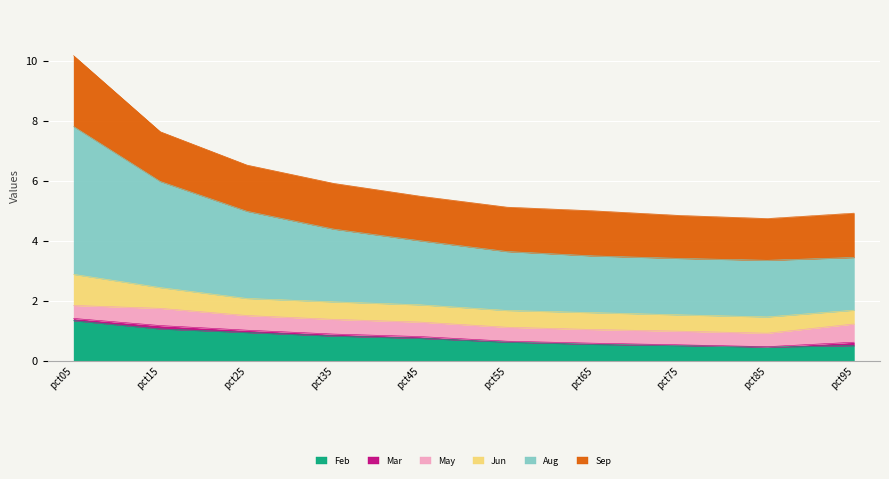

What is the highest value of the May series?

0.6